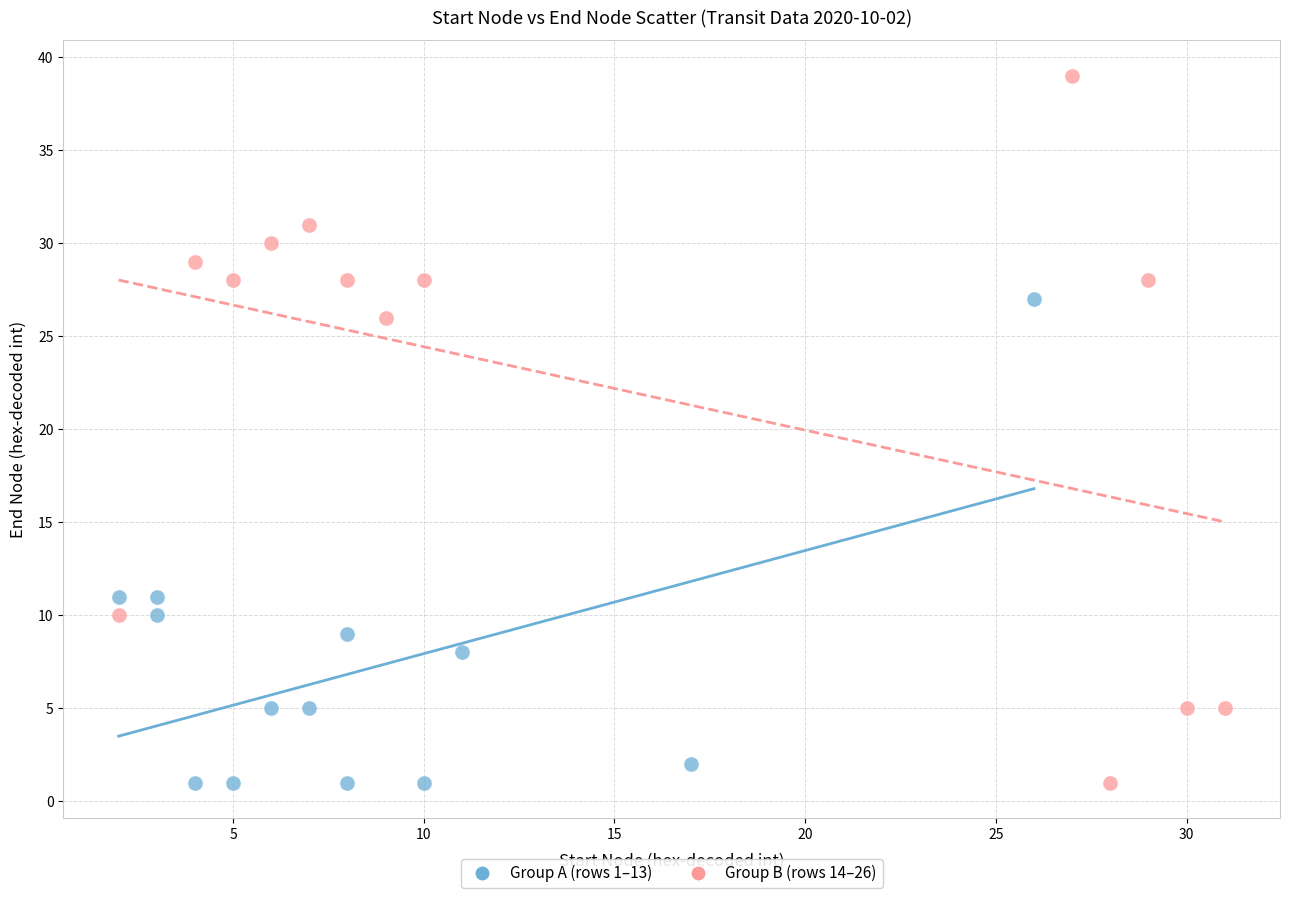

Which series has the widest spread of Y values?

Group B (rows 14–26)